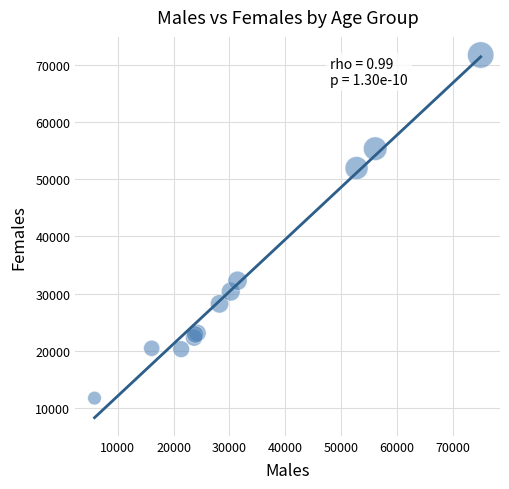

What Y value in the scatter plot is closest to 41698?

32230